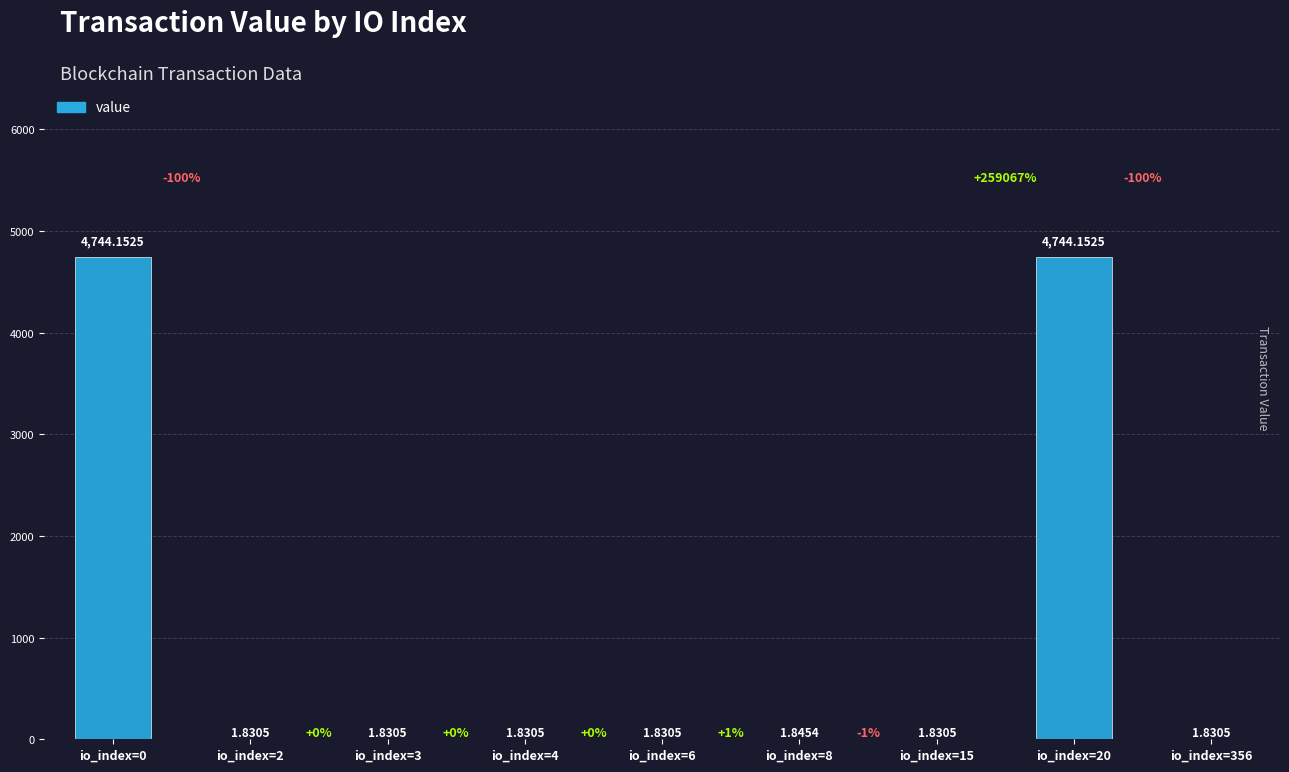

What is the sum of all values?

9501.1